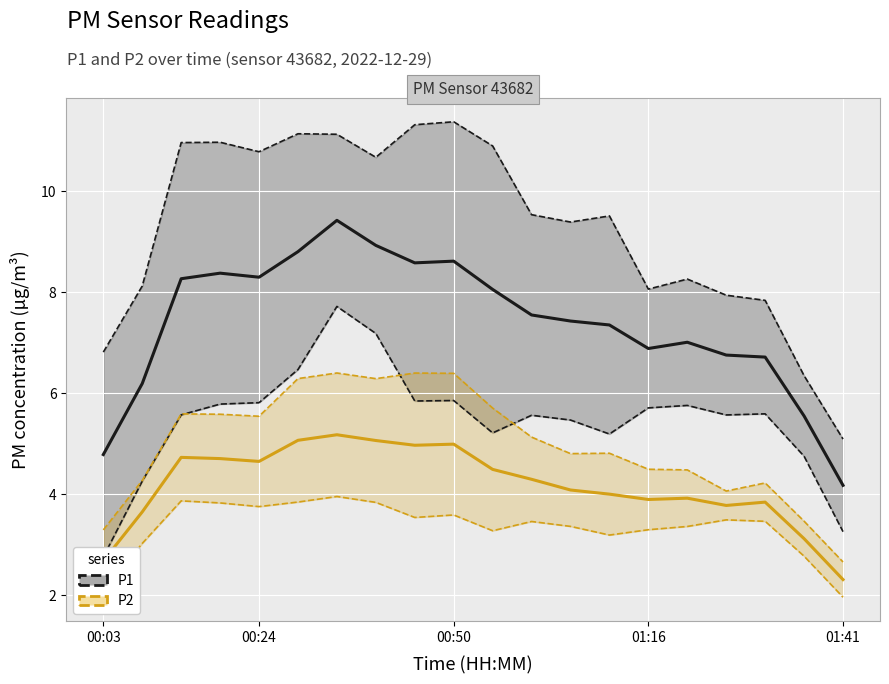

What position from the left is 5?

6